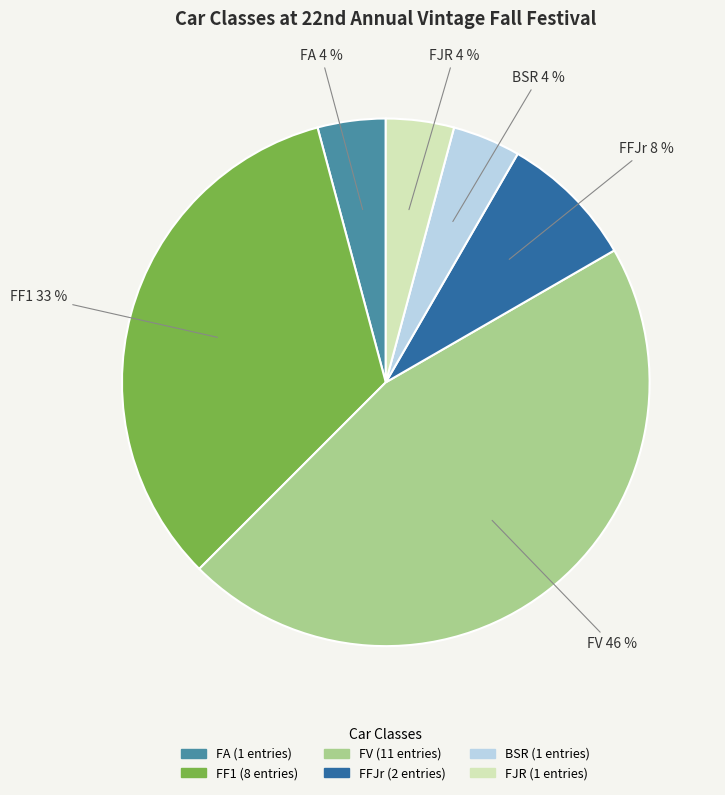

Is the sum of FJR and FF1 greater than half?

No